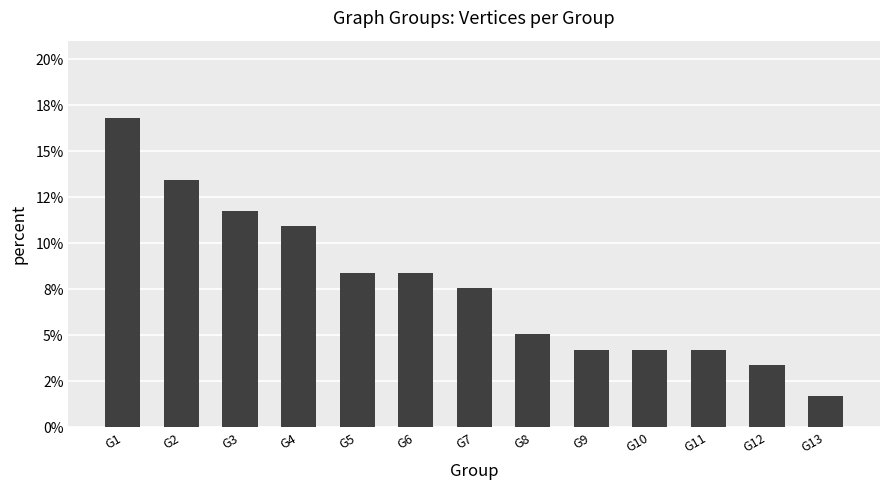

Reading left to right, extract all data points from this chart.

0.2	0.1	0.1	0.1	0.1	0.1	0.1	0.1	0.0	0.0	0.0	0.0	0.0